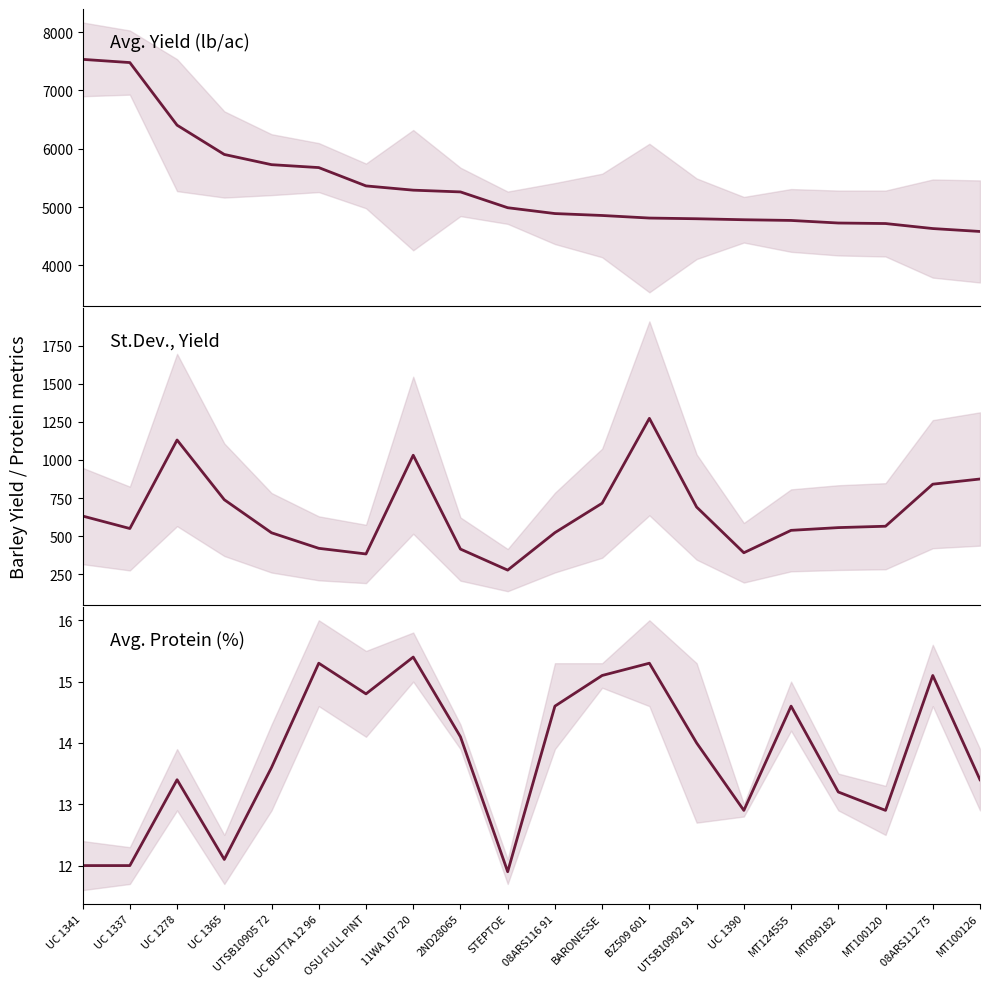

Reading left to right, extract all data points from this chart.

Avg. Yield (lb/ac): UC 1341=7532.0	UC 1337=7477.0	UC 1278=6404.0	UC 1365=5902.0	UTSB10905 72=5727.0	UC BUTTA 12 96=5677.0	OSU FULL PINT=5363.0	11WA 107 20=5290.0	2ND28065=5260.0	STEPTOE=4989.0	08ARS116 91=4889.0	BARONESSE=4856.0	BZ509 601=4812.0	UTSB10902 91=4800.0	UC 1390=4783.0	MT124555=4771.0	MT090182=4727.0	MT100120=4718.0	08ARS112 75=4632.0	MT100126=4582.0
St.Dev. Yield: UC 1341=632.0	UC 1337=550.0	UC 1278=1131.0	UC 1365=739.0	UTSB10905 72=522.0	UC BUTTA 12 96=420.0	OSU FULL PINT=383.0	11WA 107 20=1031.0	2ND28065=415.0	STEPTOE=277.0	08ARS116 91=523.0	BARONESSE=716.0	BZ509 601=1273.0	UTSB10902 91=691.0	UC 1390=391.0	MT124555=538.0	MT090182=556.0	MT100120=565.0	08ARS112 75=841.0	MT100126=875.0
Avg. Protein (%): UC 1341=12.0	UC 1337=12.0	UC 1278=13.4	UC 1365=12.1	UTSB10905 72=13.6	UC BUTTA 12 96=15.3	OSU FULL PINT=14.8	11WA 107 20=15.4	2ND28065=14.1	STEPTOE=11.9	08ARS116 91=14.6	BARONESSE=15.1	BZ509 601=15.3	UTSB10902 91=14.0	UC 1390=12.9	MT124555=14.6	MT090182=13.2	MT100120=12.9	08ARS112 75=15.1	MT100126=13.4